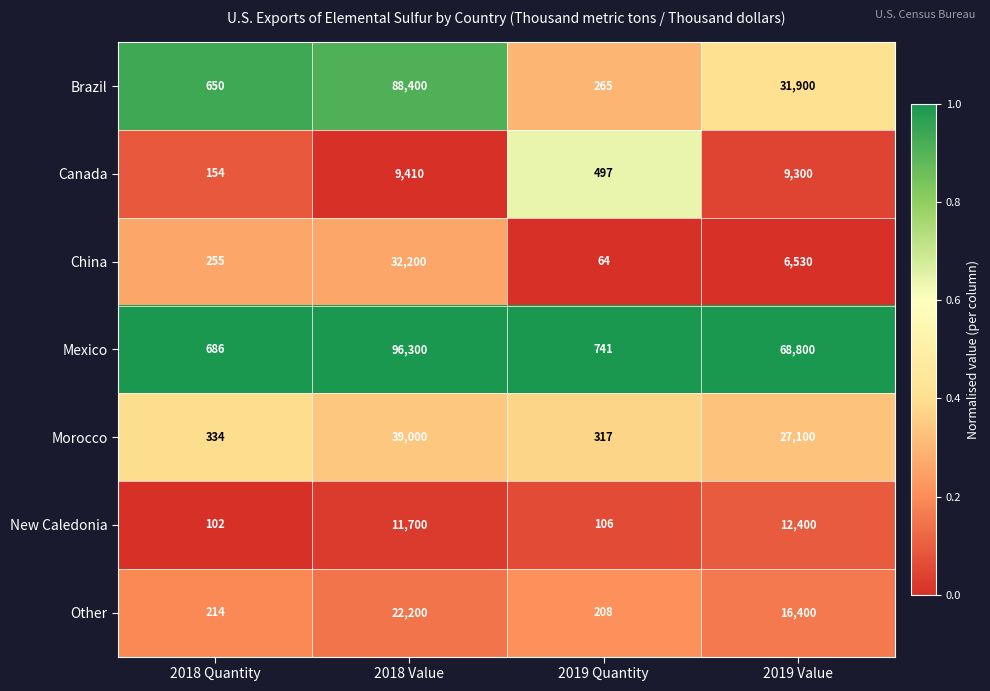

How many distinct data groups are displayed?

7